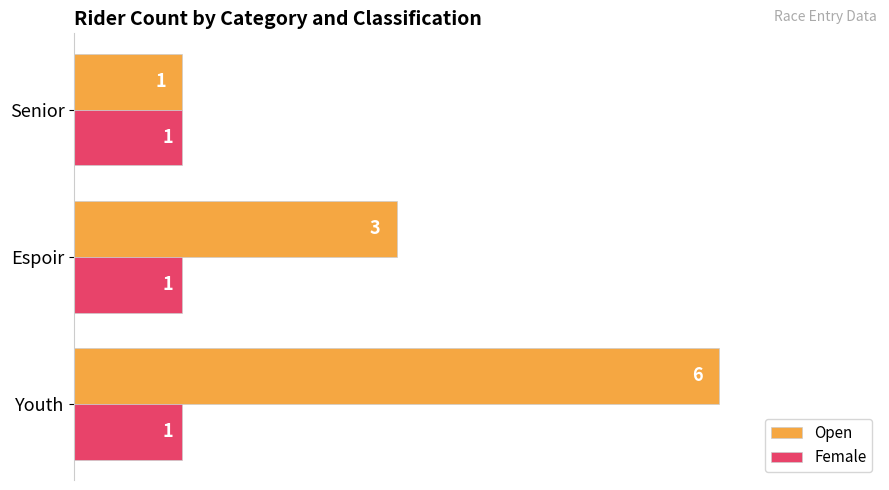

How many Open values are between 1 and 6?

3